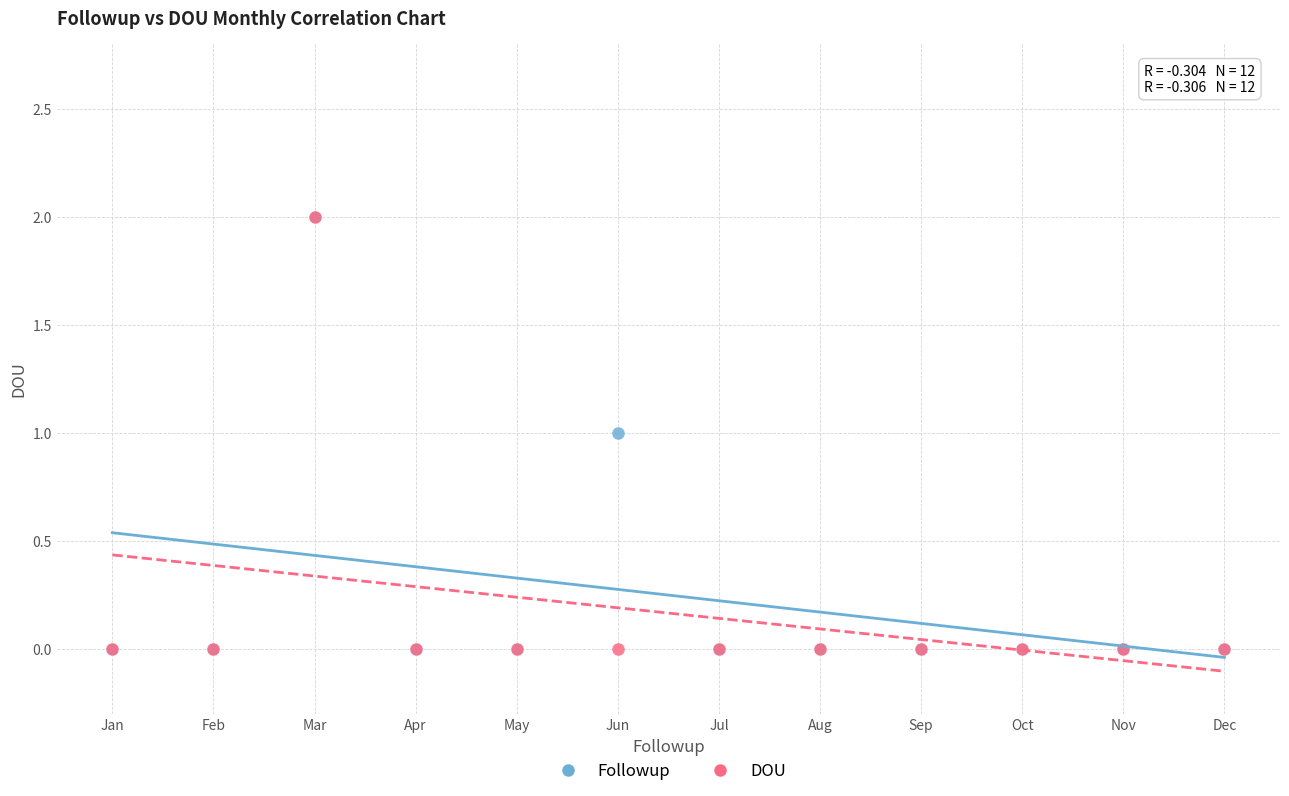

What are all the series names shown in the legend?

Followup, DOU